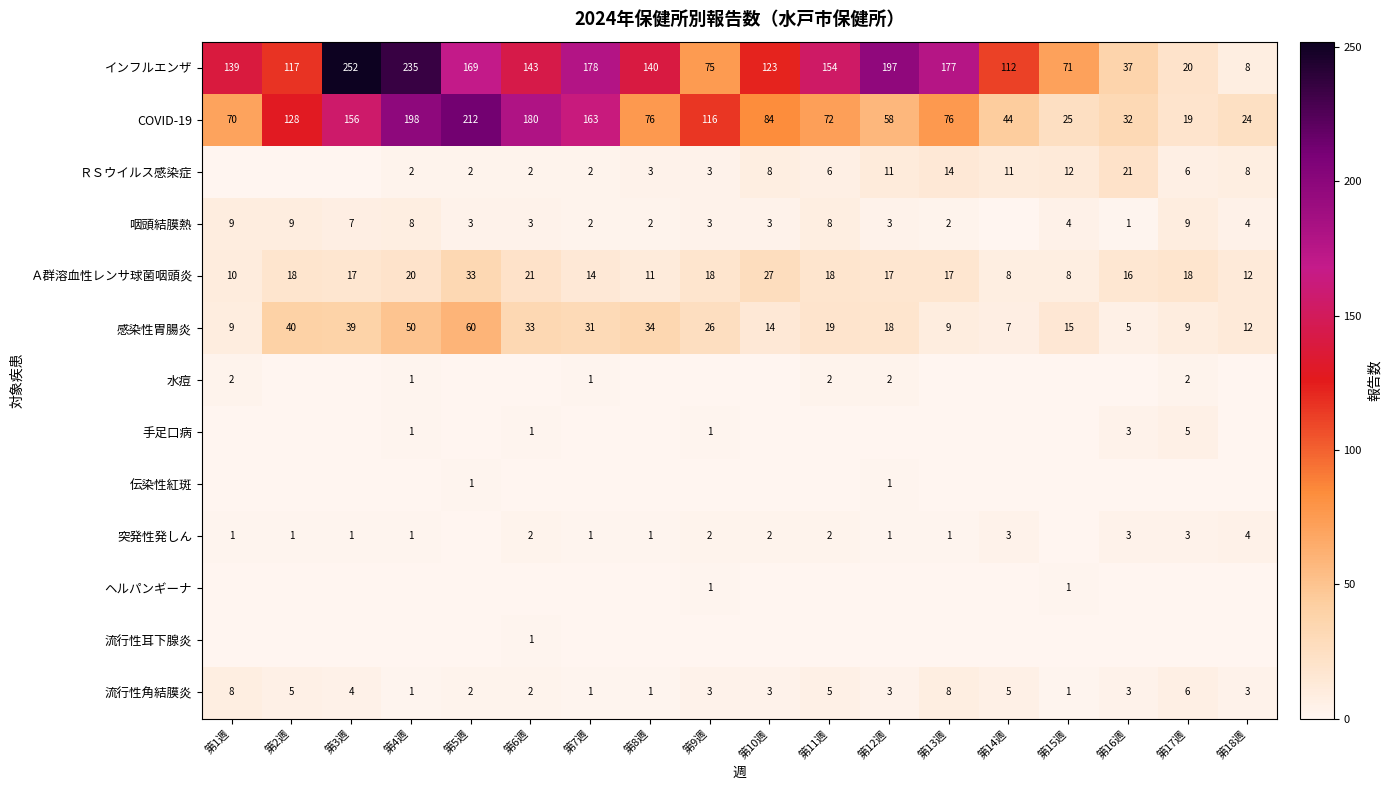

Between 第11週 and 第12週, which is larger?

第12週